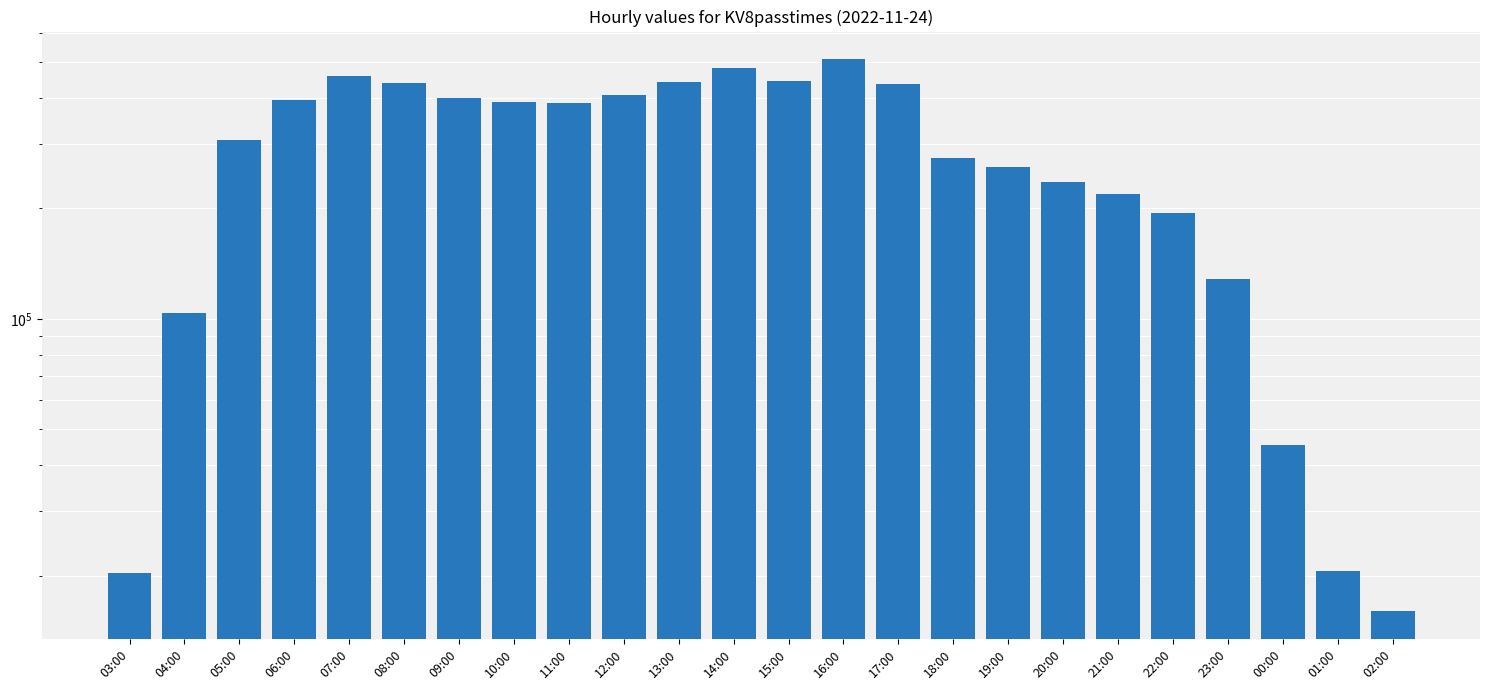

At which category does the chart reach its peak across all series?

16:00